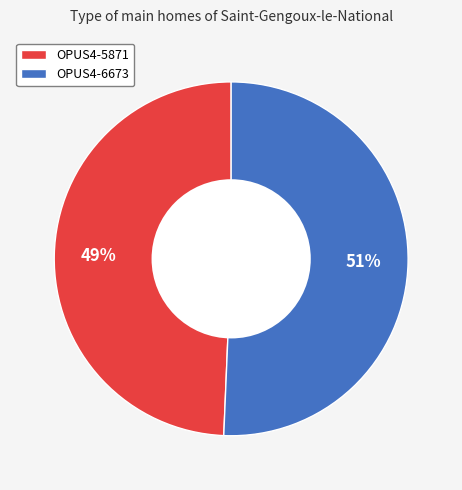

Combined, do OPUS4-6673 and OPUS4-5871 account for over 50%?

Yes